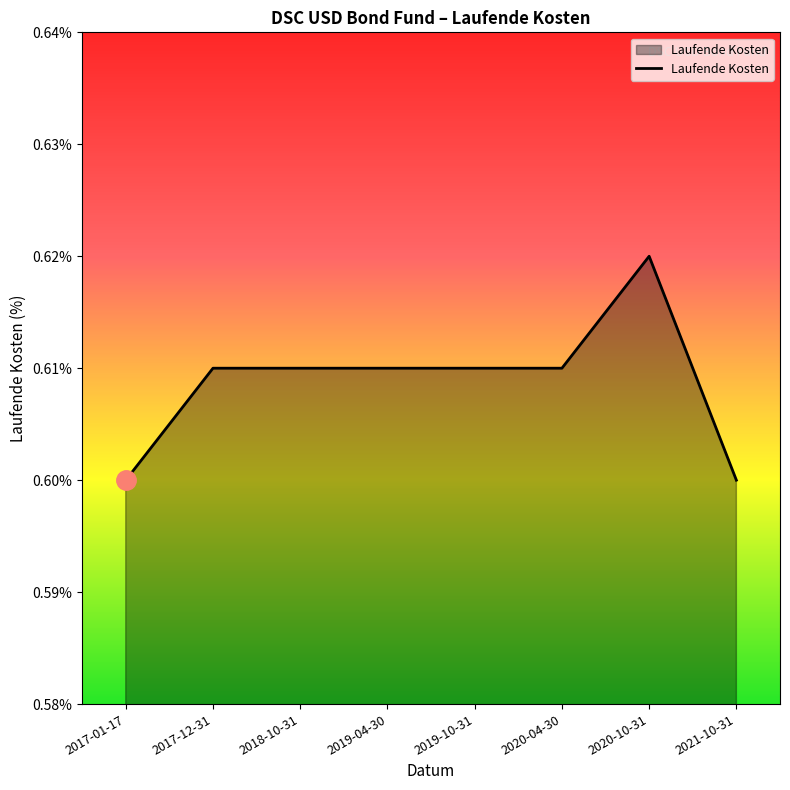

What is the sum of all values?

4.9